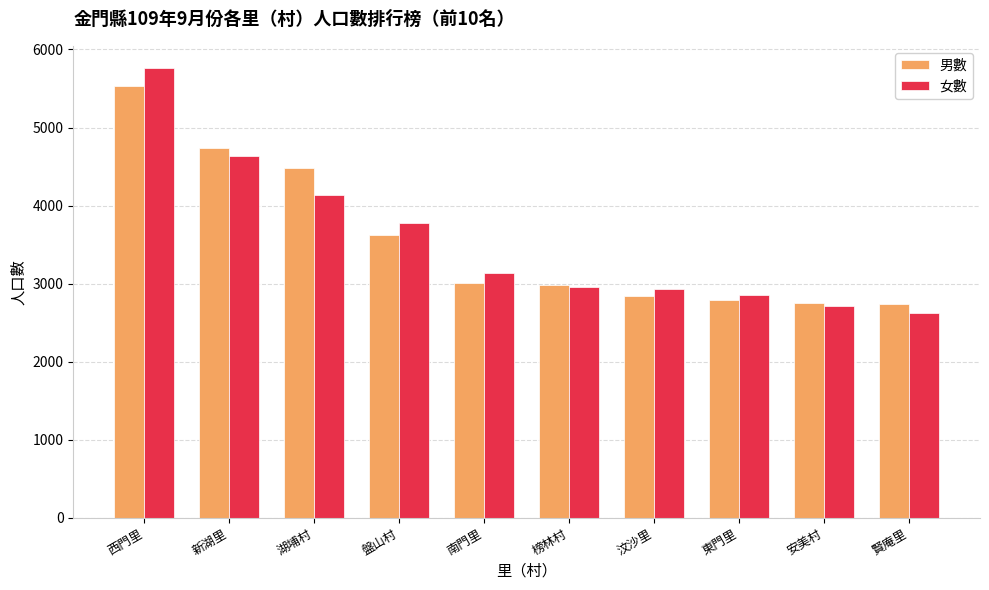

True or false: 女數 has a value of 3777 at 盤山村.

True